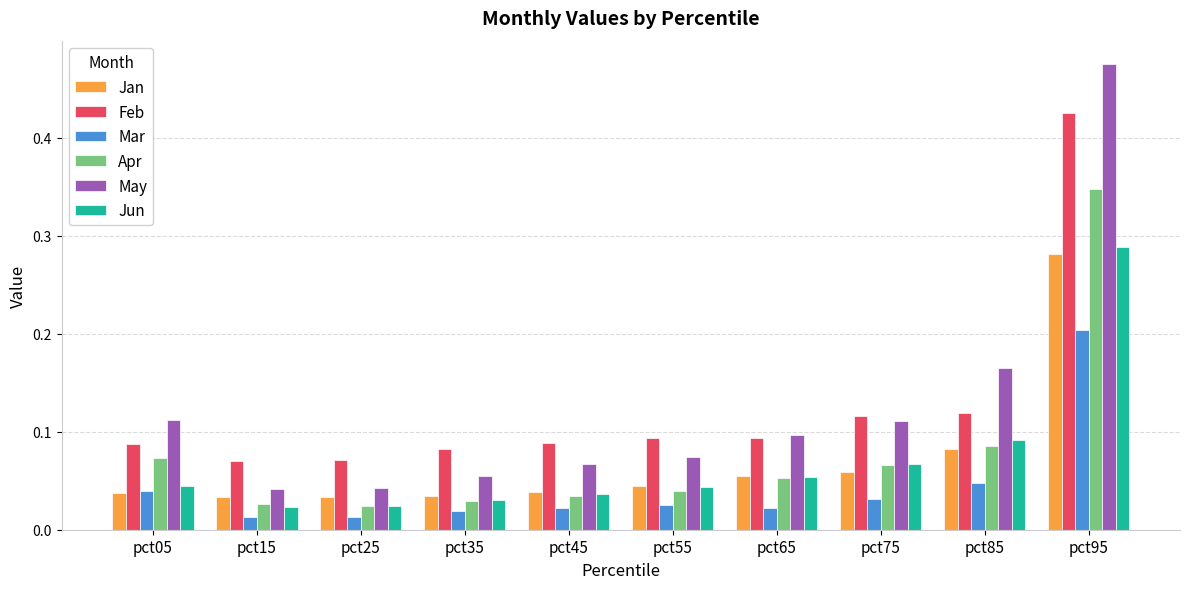

What is the sum of all Apr values?

0.8